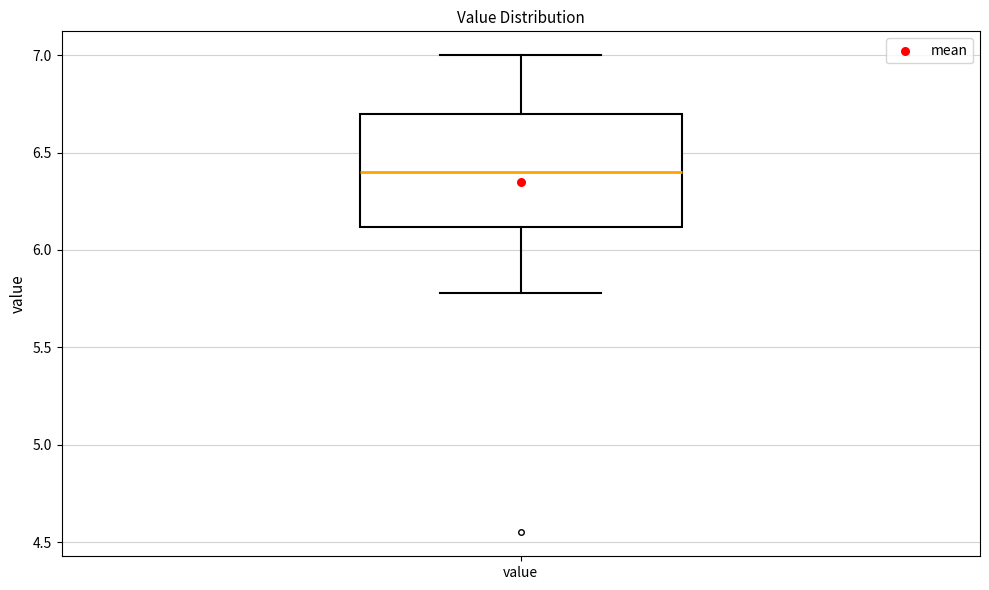

Transcribe this box plot: give where the median line is, the range the box spans, and where the two whiskers end, as read against the y-axis. The values are not printed on the chart, so give them approximately, as read against the axis.

median 6.4, box 6.1 to 6.7, whiskers 5.8 to 7.0